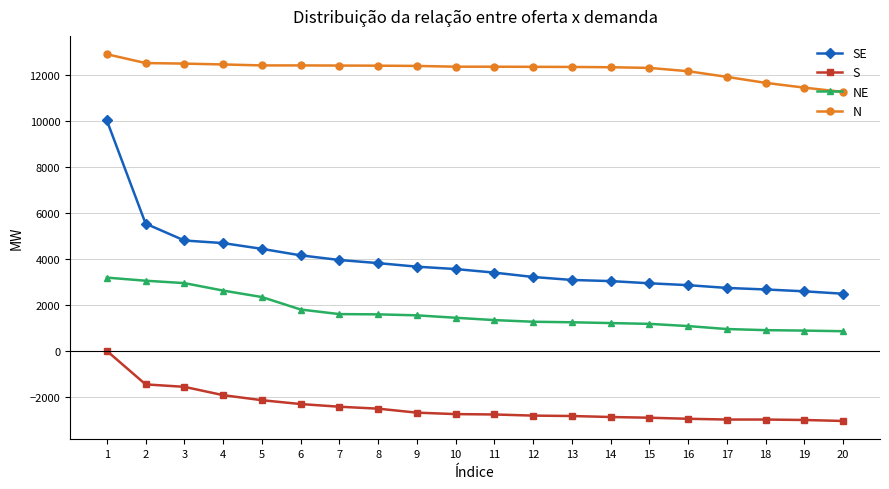

What is the smallest value displayed?

-3048.4